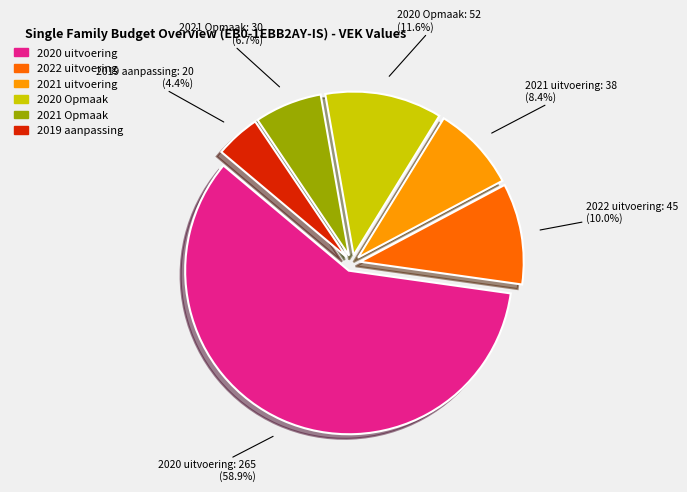

Is there a majority slice in this chart?

Yes